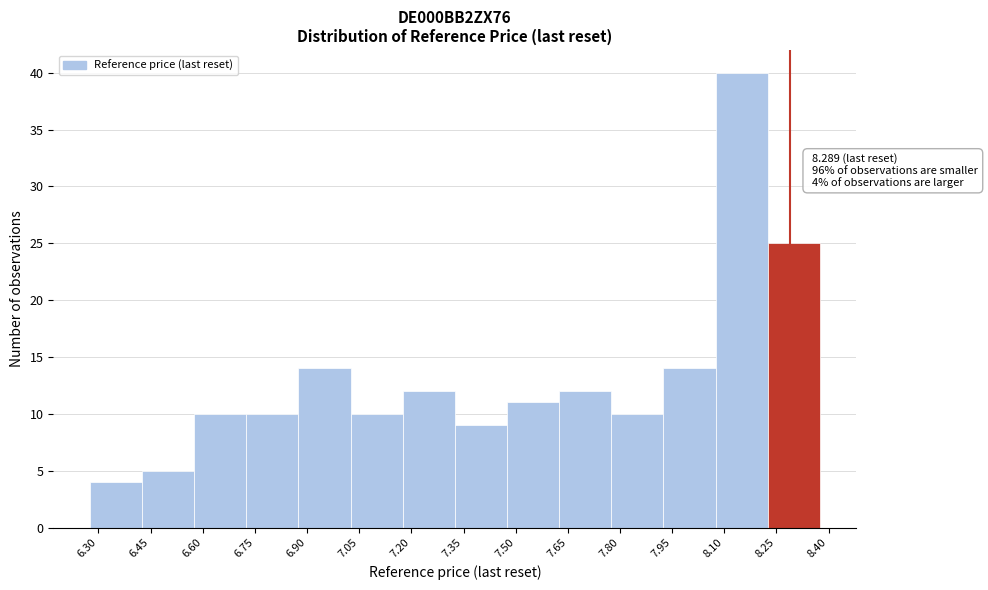

Which range on the x-axis has the tallest bar?

8.075 to 8.225